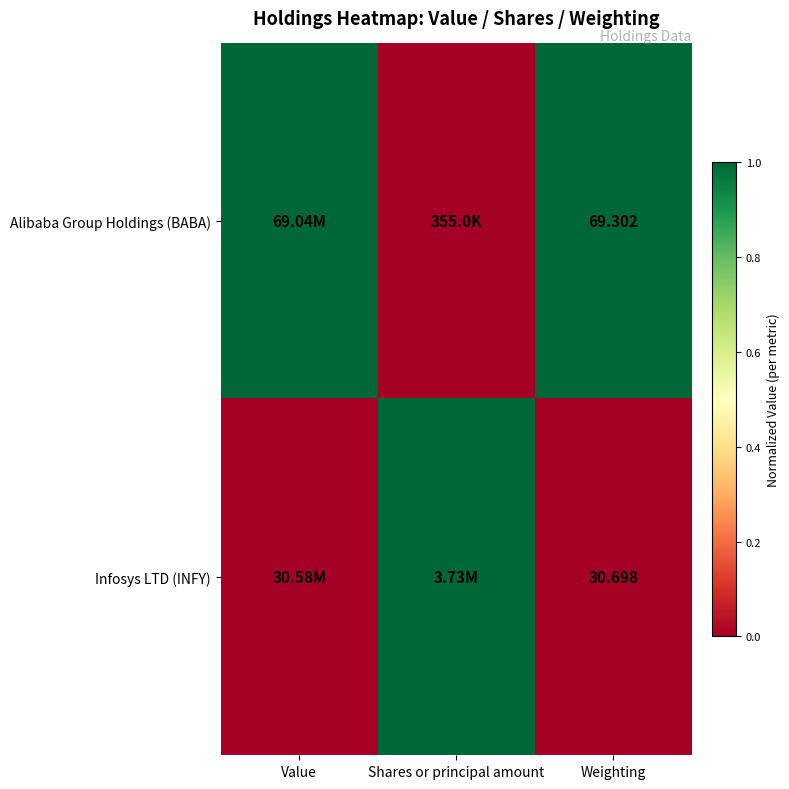

Rank the series at Weighting from lowest to highest value.

Infosys LTD (INFY), Alibaba Group Holdings (BABA)